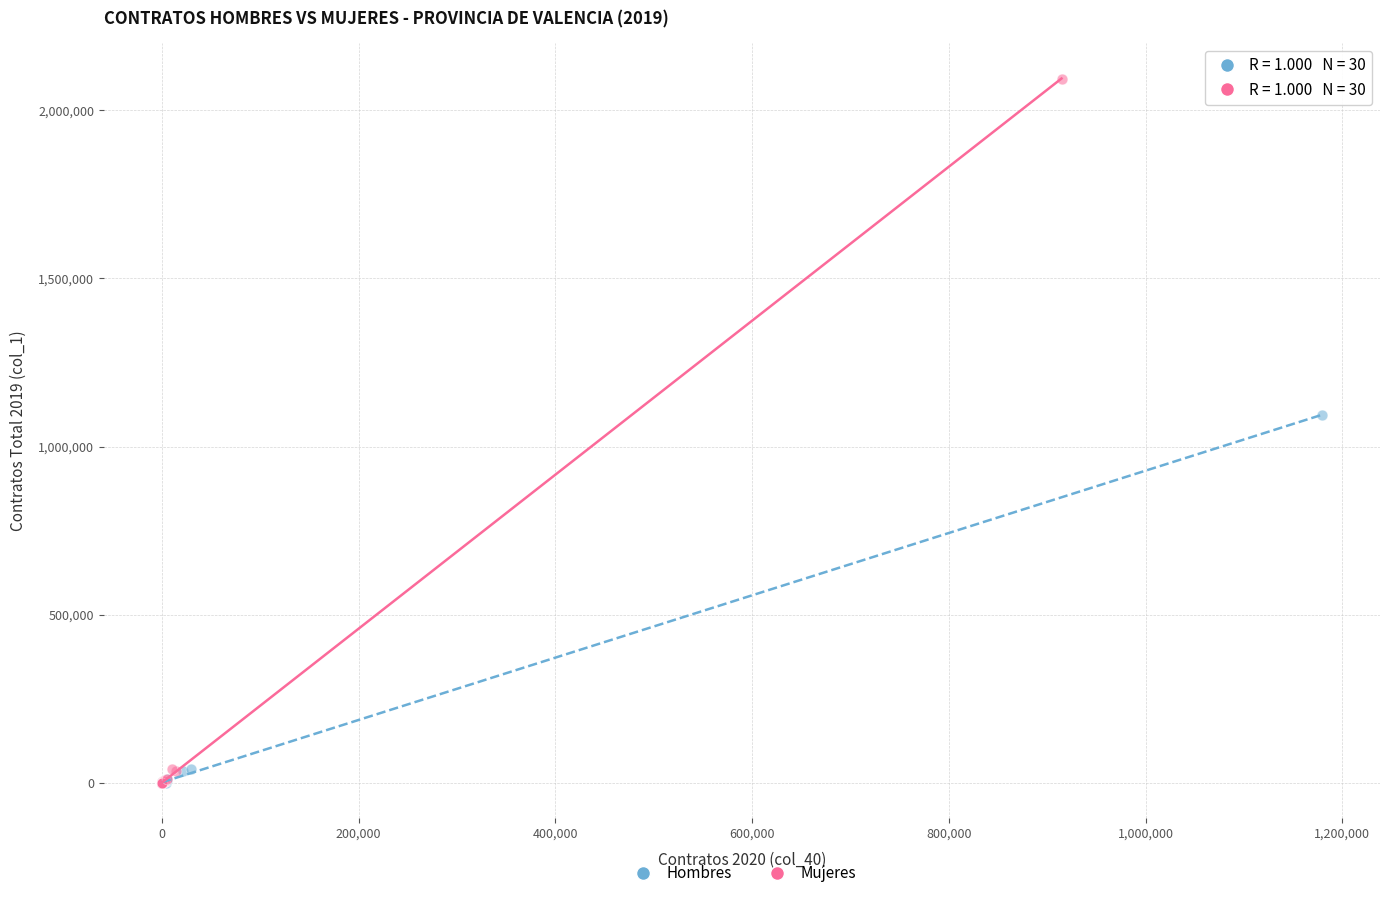

Which series has the widest spread of Y values?

Mujeres